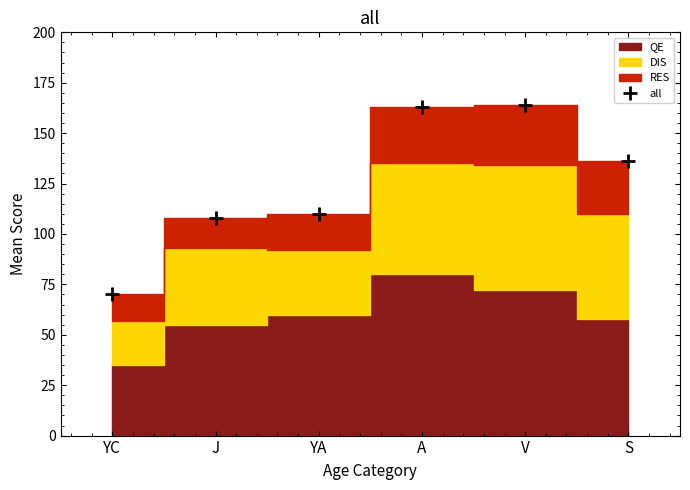

At which category does the chart reach its minimum across all series?

YC